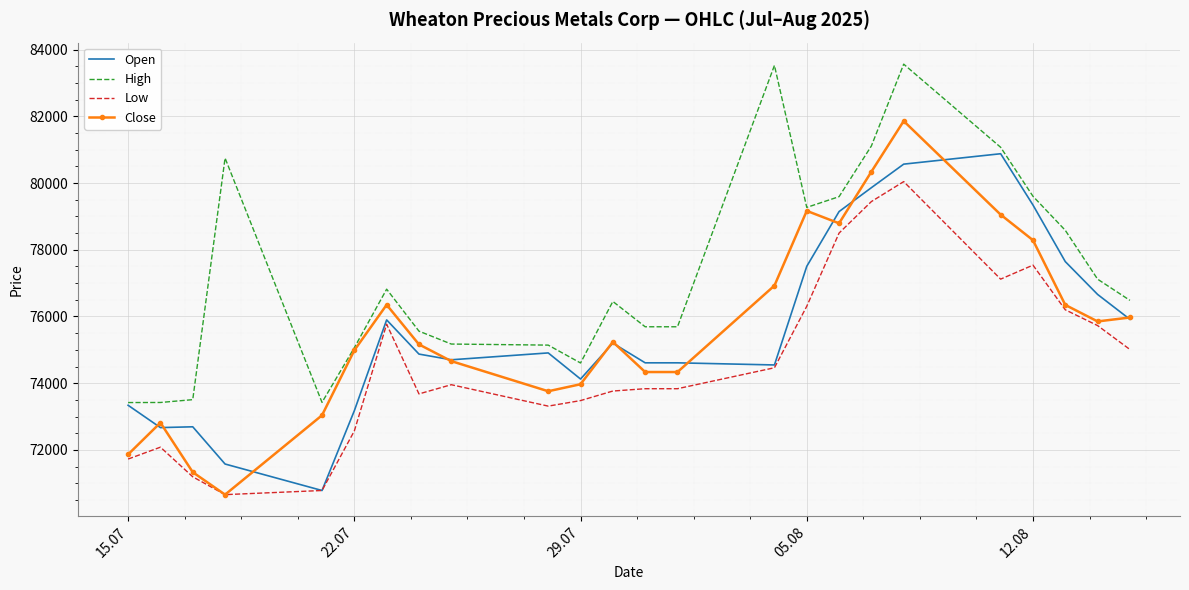

What is the minimum value shown in the chart?

70659